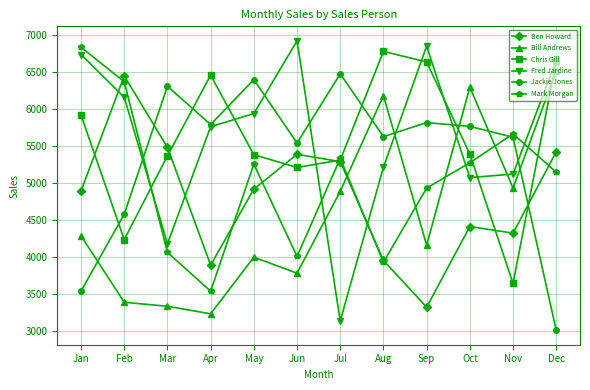

Between May and Aug, which series saw the biggest shift?

Bill Andrews